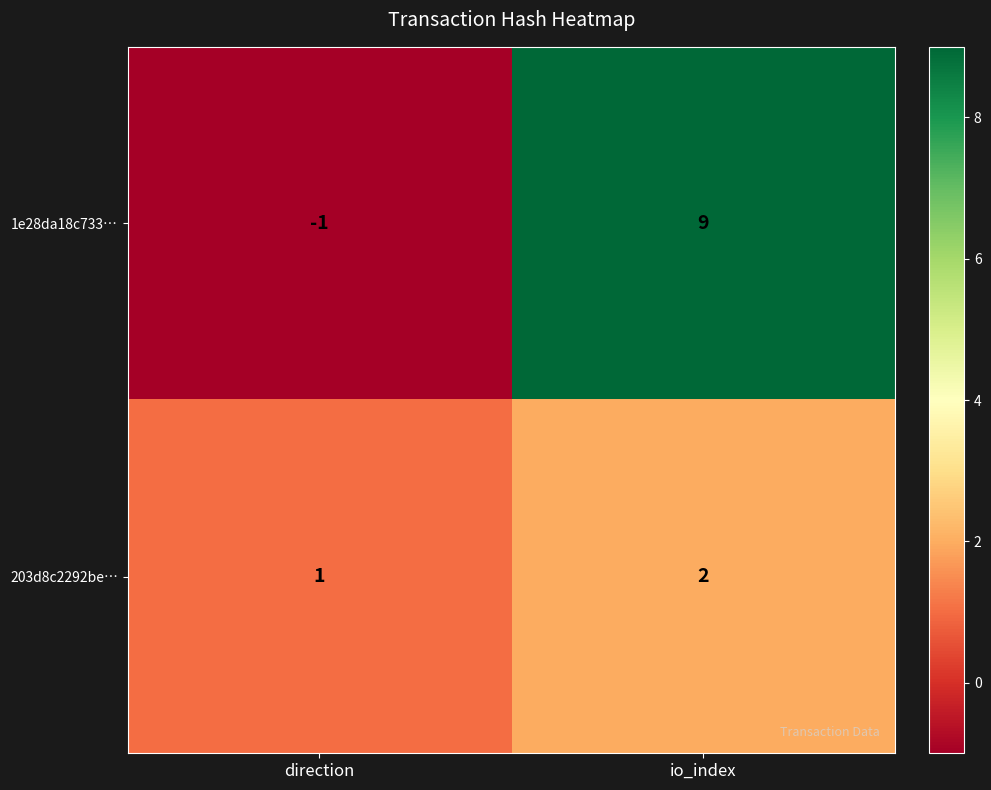

True or false: 1e28da18c733… has a value of 14 at io_index.

False